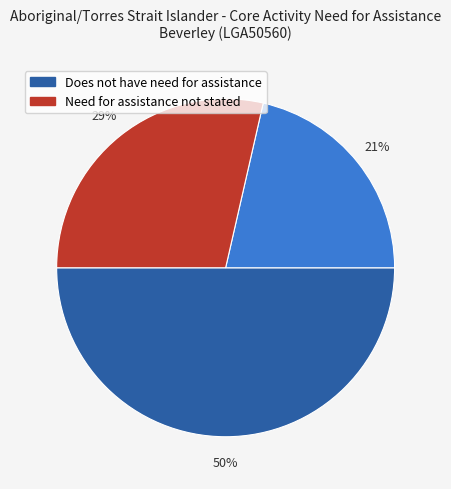

To the nearest percent, what is the difference between the largest and smallest slice percentages?

29%